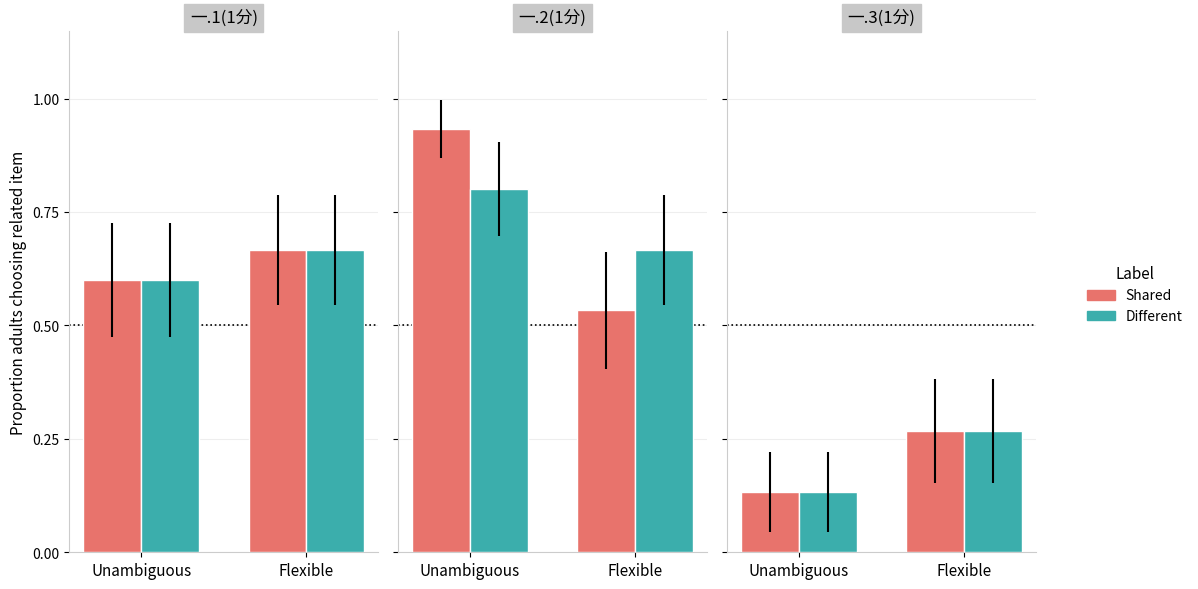

How many data points does each series have?

2